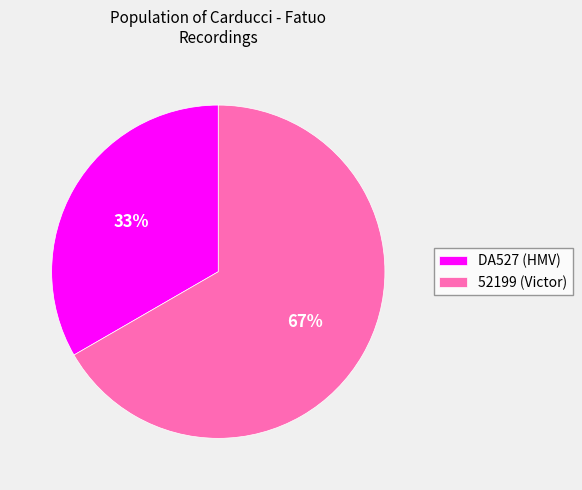

To the nearest percent, what percentage of the pie is 52199?

67%